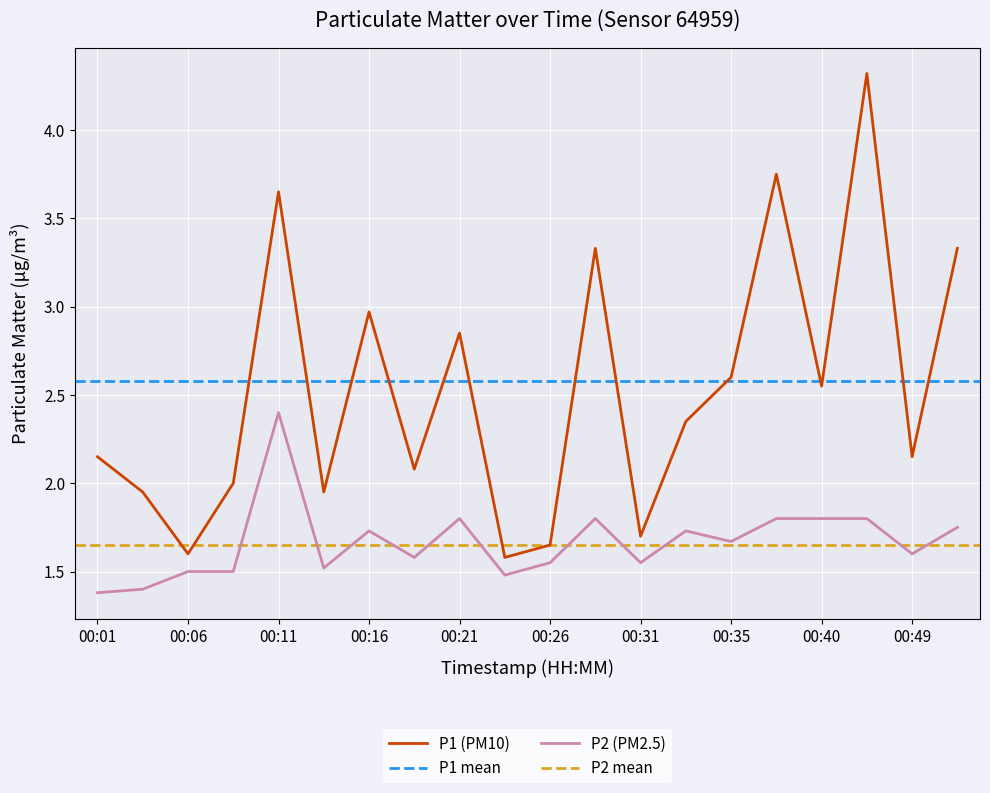

What is the spread (max minus min) of values at 00:40?

0.7